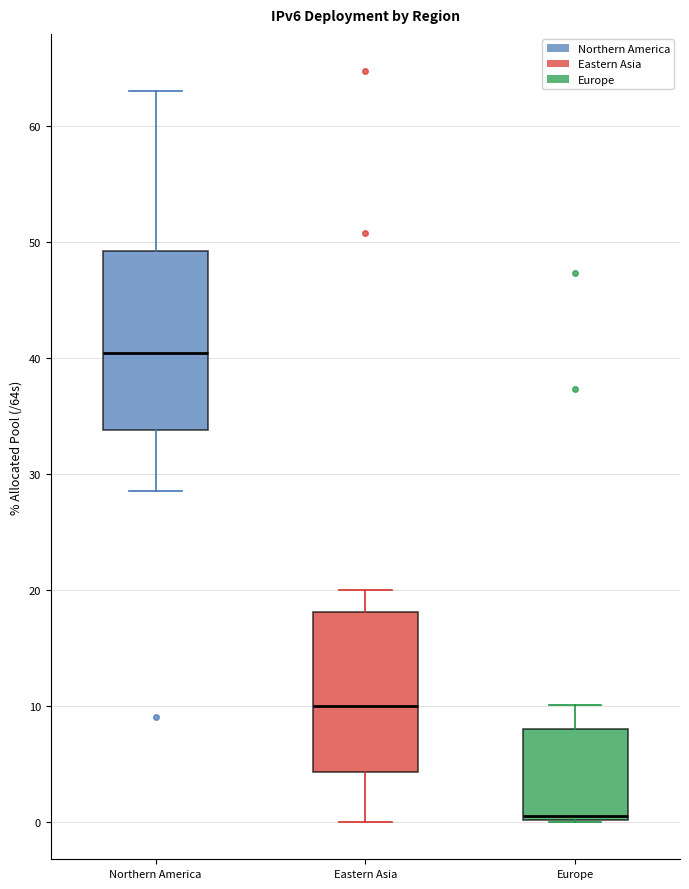

Reading left to right, transcribe this box plot: for each box, give where its median line is, the range the box spans, and where its two whiskers end, as read against the y-axis. The values are not printed on the chart, so give them approximately, as read against the axis.

Northern America: median 40, box 34 to 49, whiskers 29 to 63
Eastern Asia: median 10, box 4 to 18, whiskers 0 to 20
Europe: median 0 (just above the box's lower edge), box 0 to 8, whiskers 0 to 10